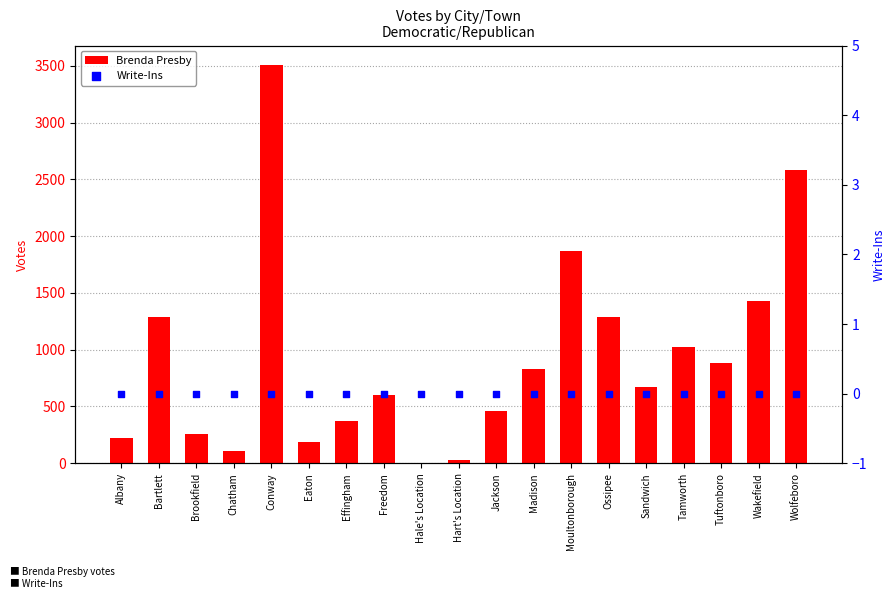

At how many categories does at least one series exceed 1595?

3